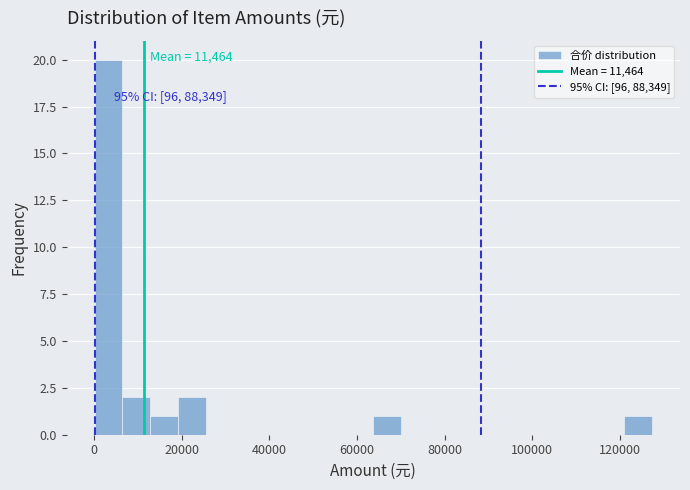

Read against the x-axis, roughly where is the centre of the tallest bar?

4000